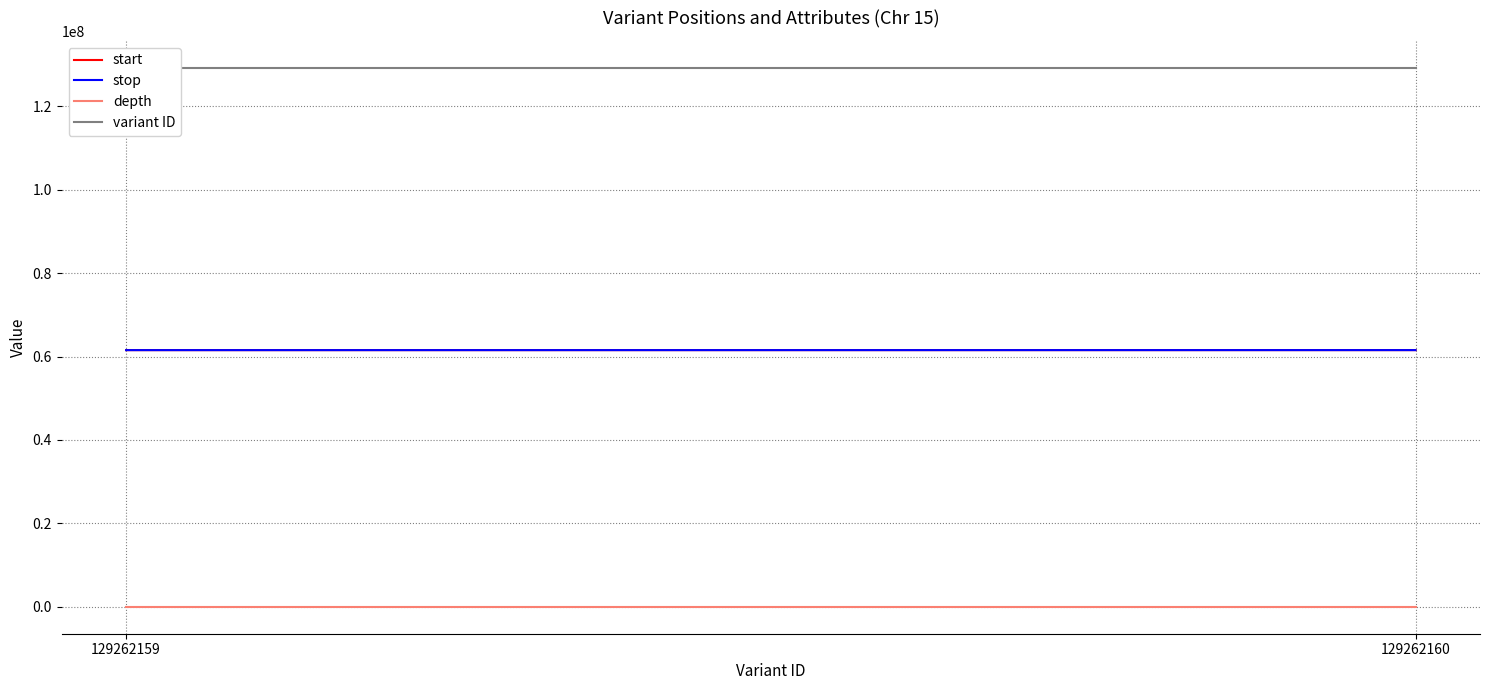

What is the maximum value for depth?

49